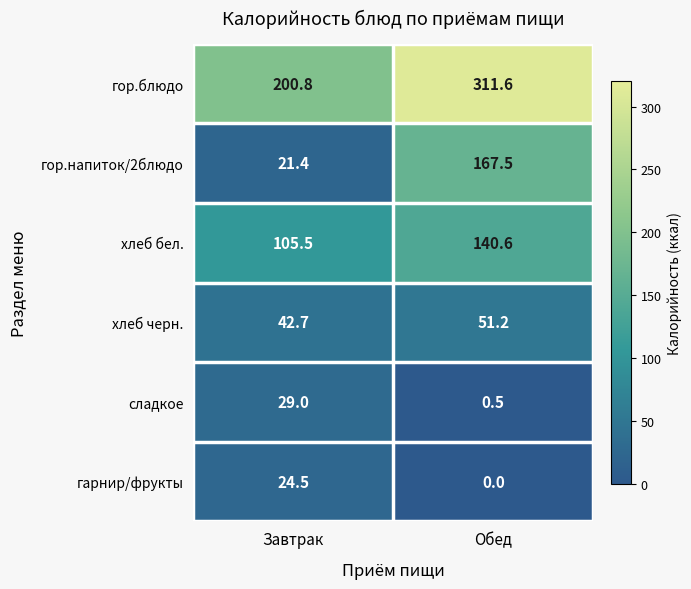

Which series changed the most between Завтрак and Обед?

гор.напиток/2блюдо